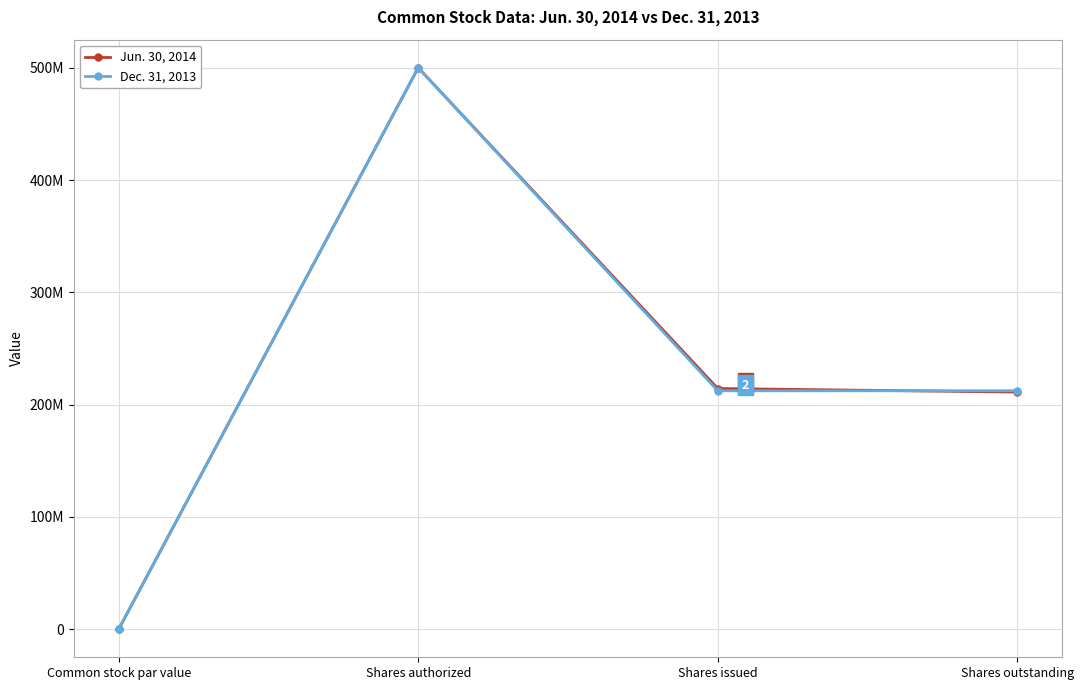

At which label does Dec. 31, 2013 first exceed 212326642?

Shares authorized